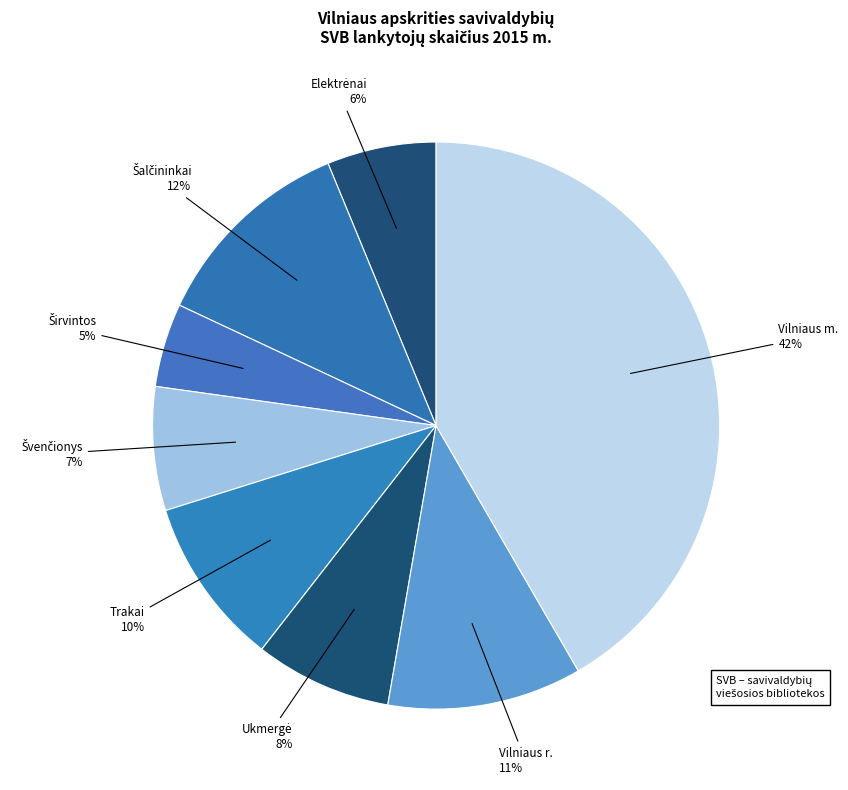

What is the largest slice in the pie chart?

Vilniaus m.